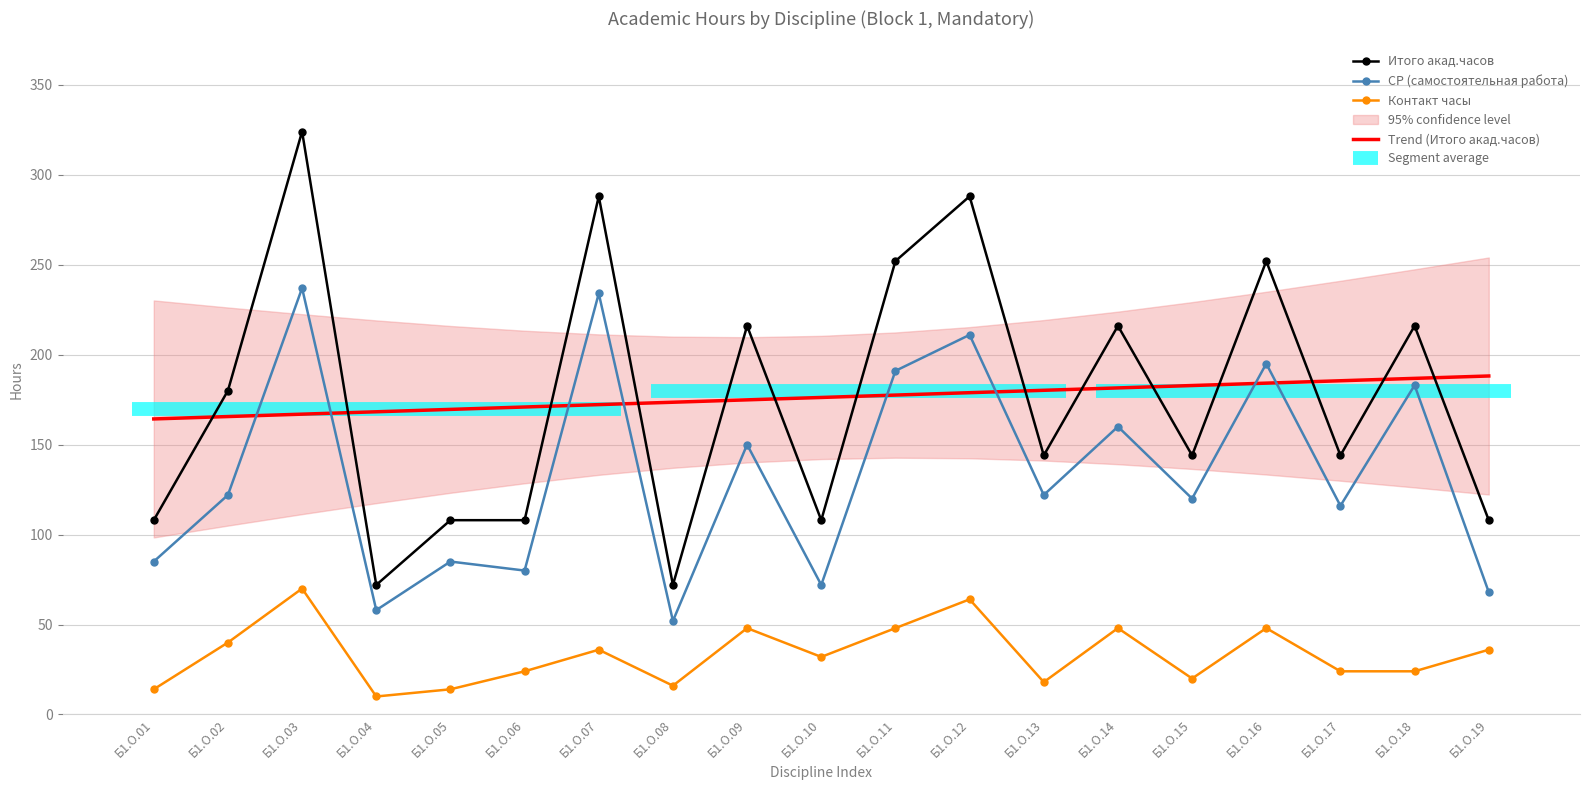

What is the sum of the СР (самостоятельная работа) values at Б1.О.04 and Б1.О.12?

269.0